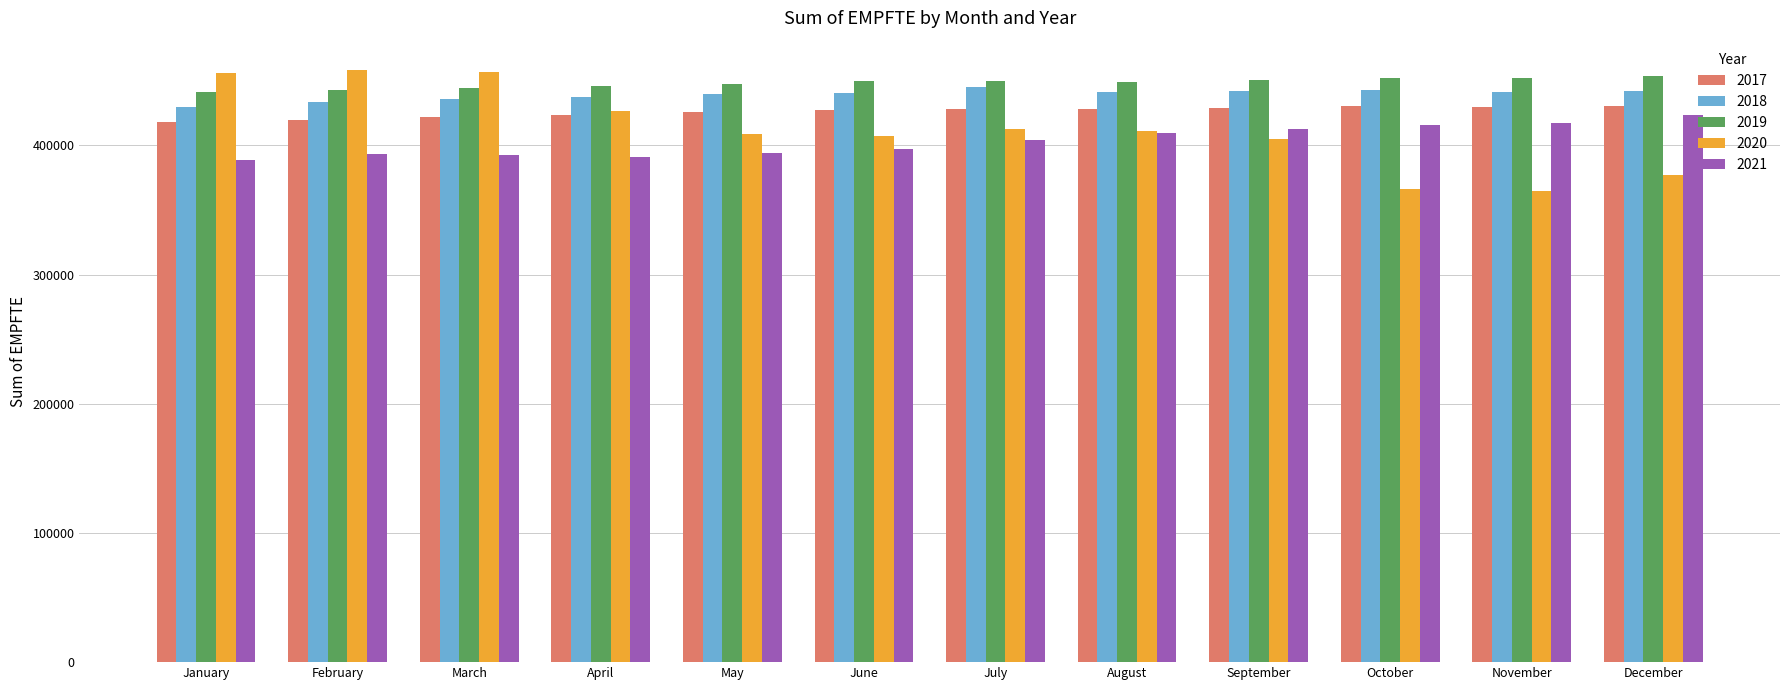

What is the average value of the 2017 series?

426101